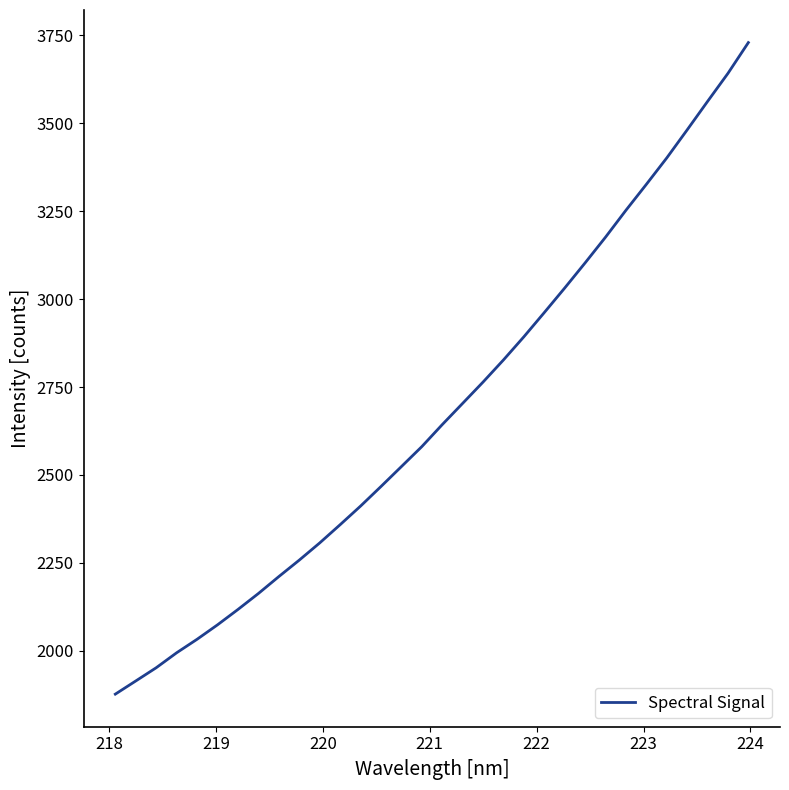

What is the difference between the maximum and minimum values?

1852.0